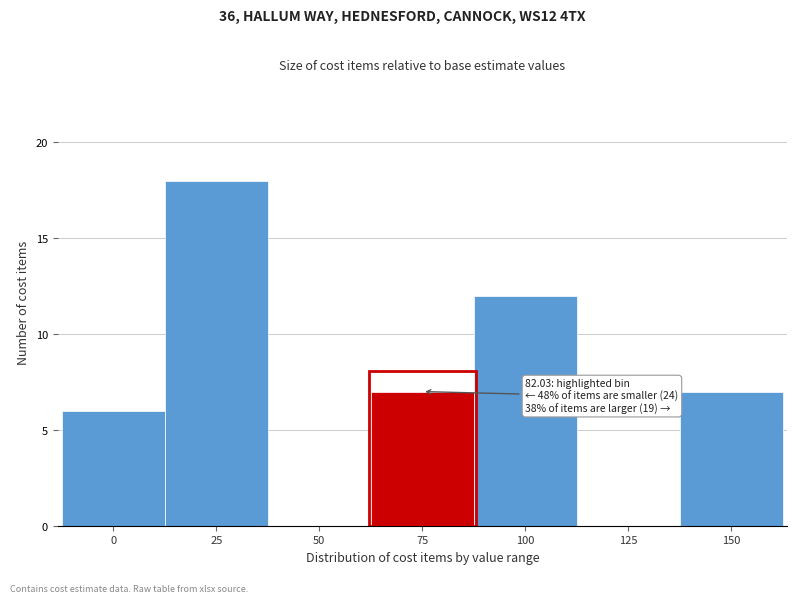

Reading left to right, what are all the values shown in this chart?

0=6	25=18	50=0	75=7	100=12	125=0	150=7